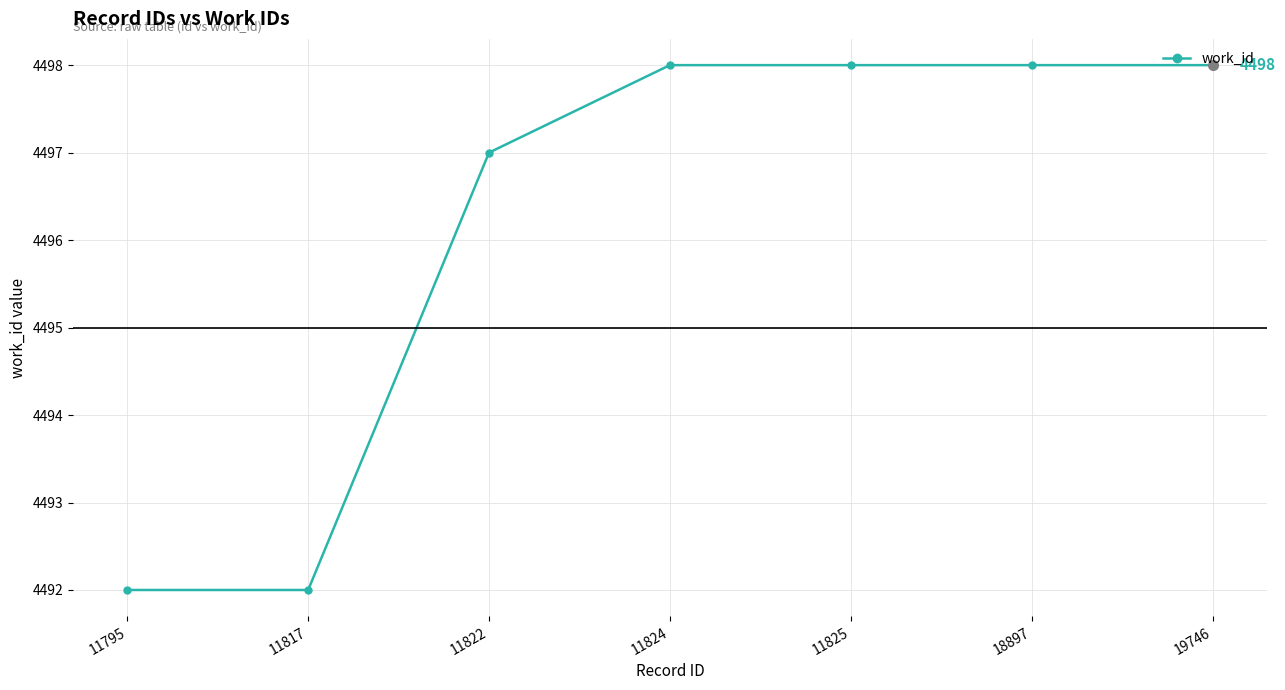

What is the smallest value displayed?

4492